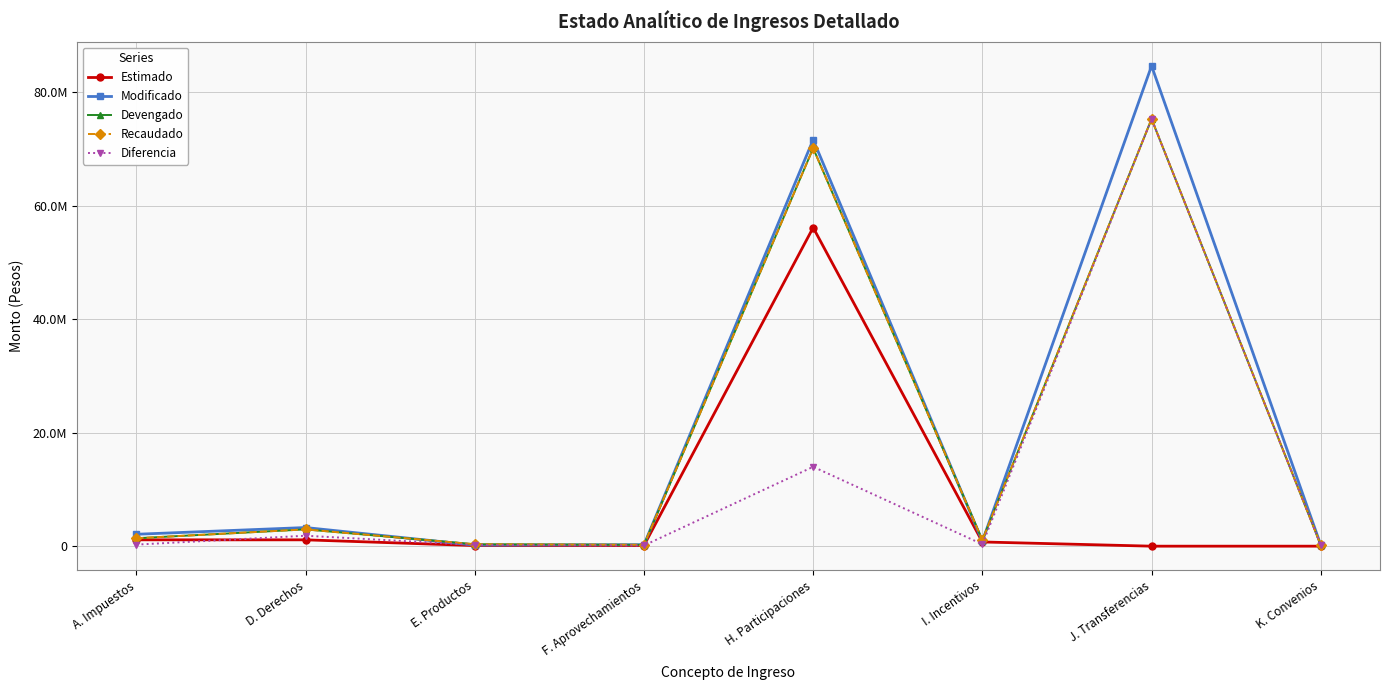

Is it true that Modificado equals 335006.4 at E. Productos?

False